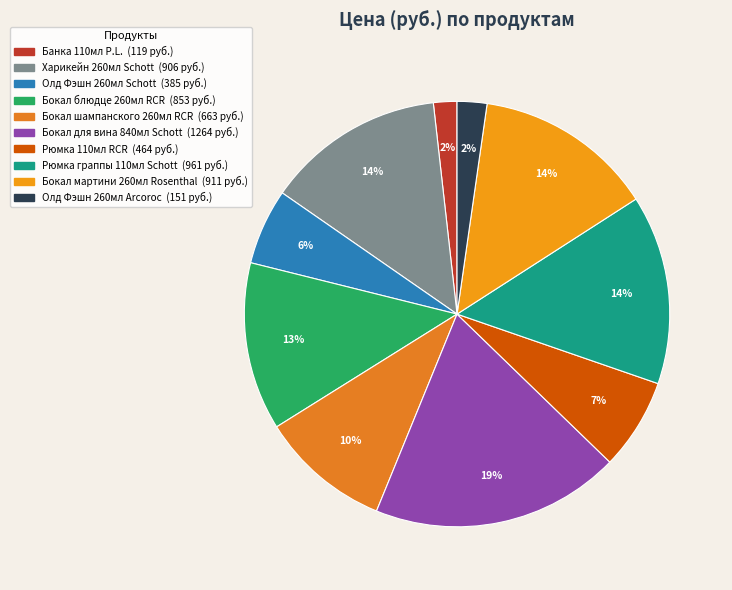

Which has a higher value, Олд Фэшн 260мл Schott or Бокал шампанского 260мл RCR?

Бокал шампанского 260мл RCR